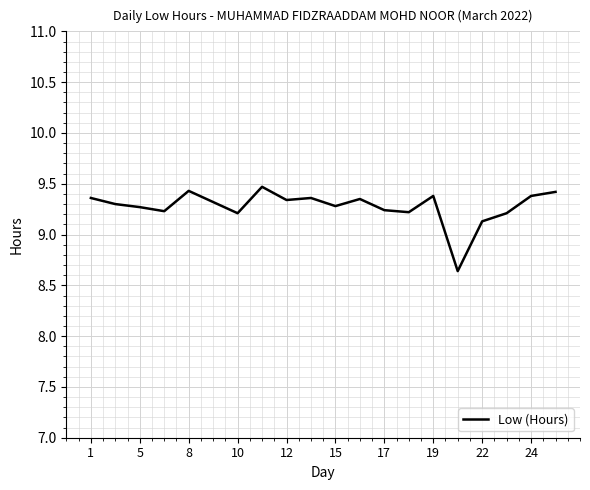

What is the difference between the maximum and minimum values?

0.8